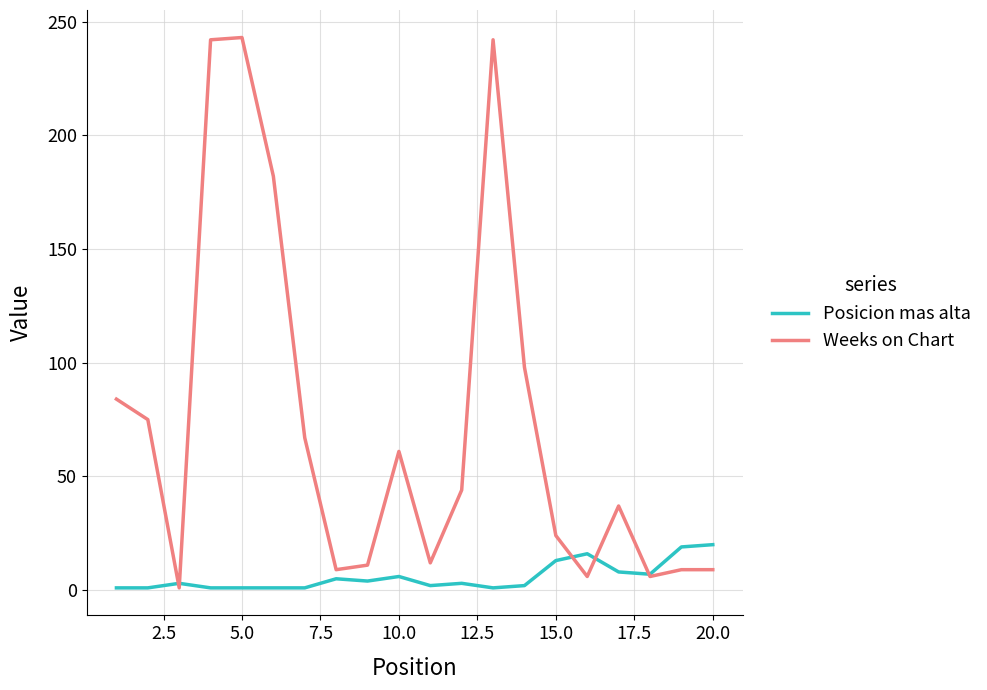

Which series ends up on top after the final intersection of Posicion mas alta and Weeks on Chart?

Posicion mas alta